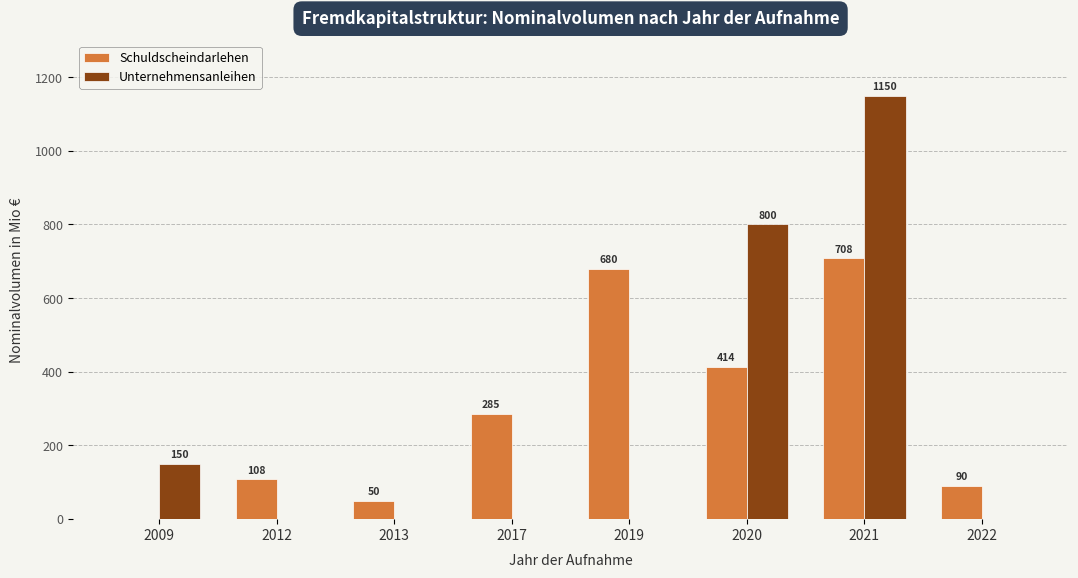

What are all the series names shown in the legend?

Schuldscheindarlehen, Unternehmensanleihen